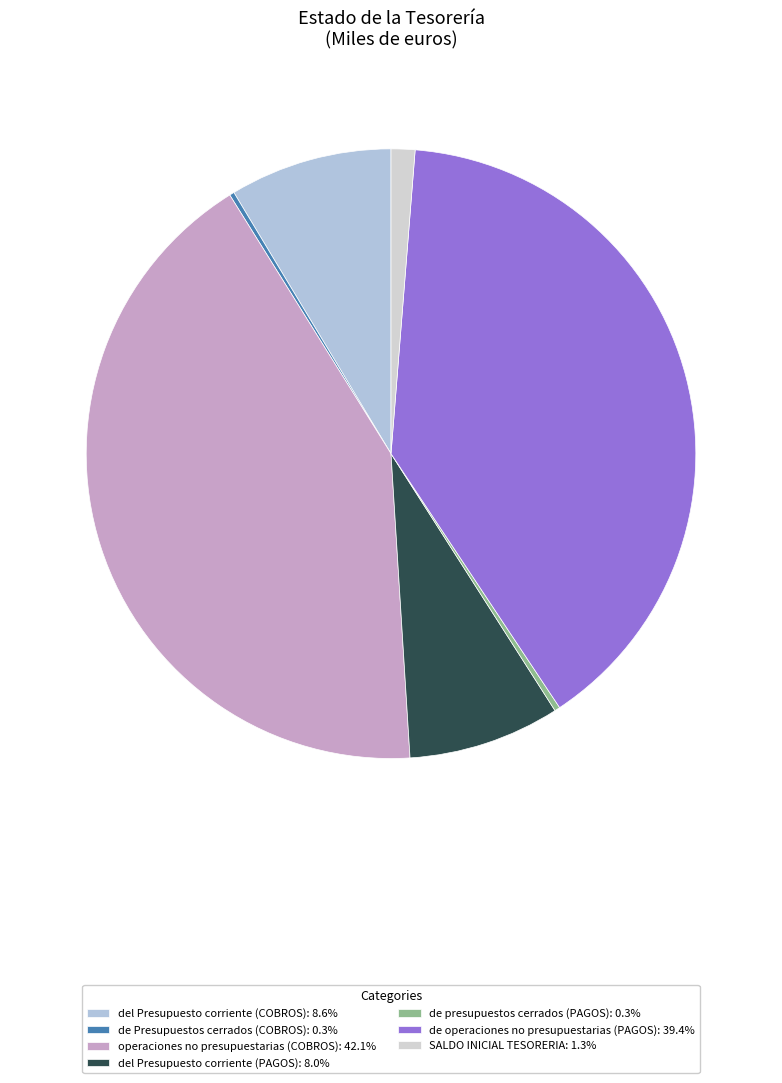

Is there any slice that represents more than half of the pie?

No